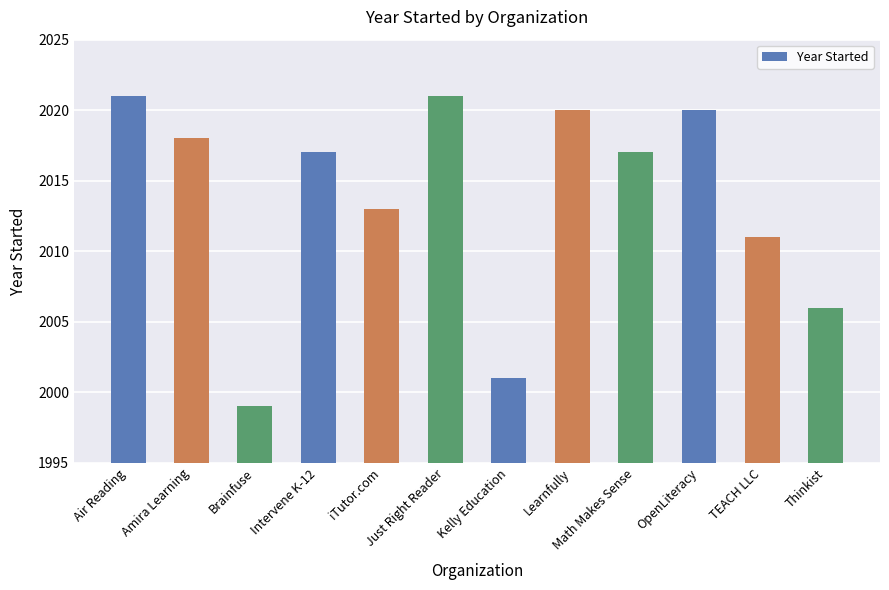

Is it true that the value at Math Makes Sense is 941?

False